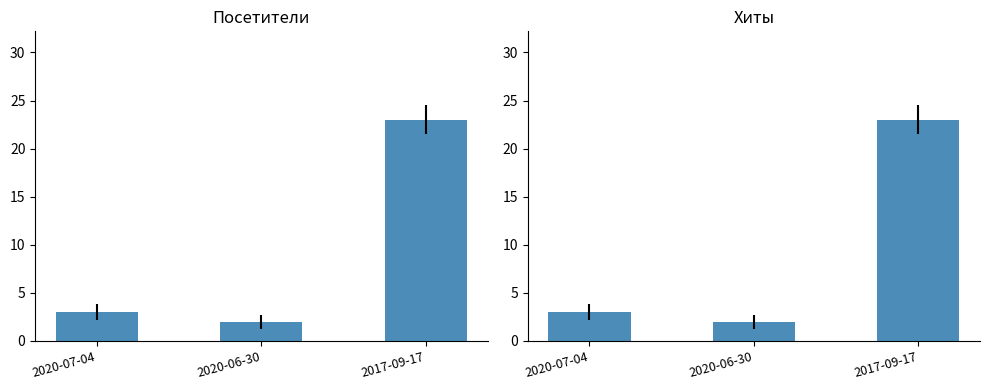

Rank the series by their maximum value, from lowest to highest.

Посетители, Хиты